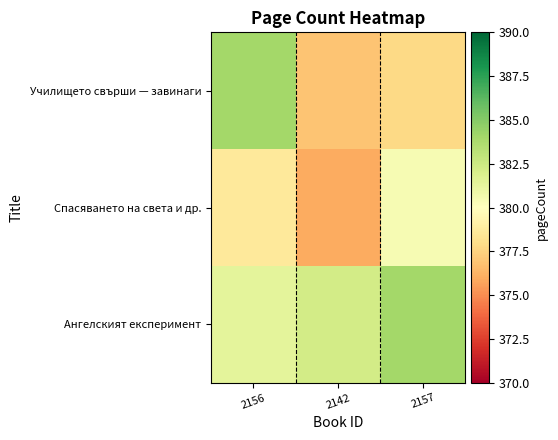

At which category is the sum across all series the highest?

2156